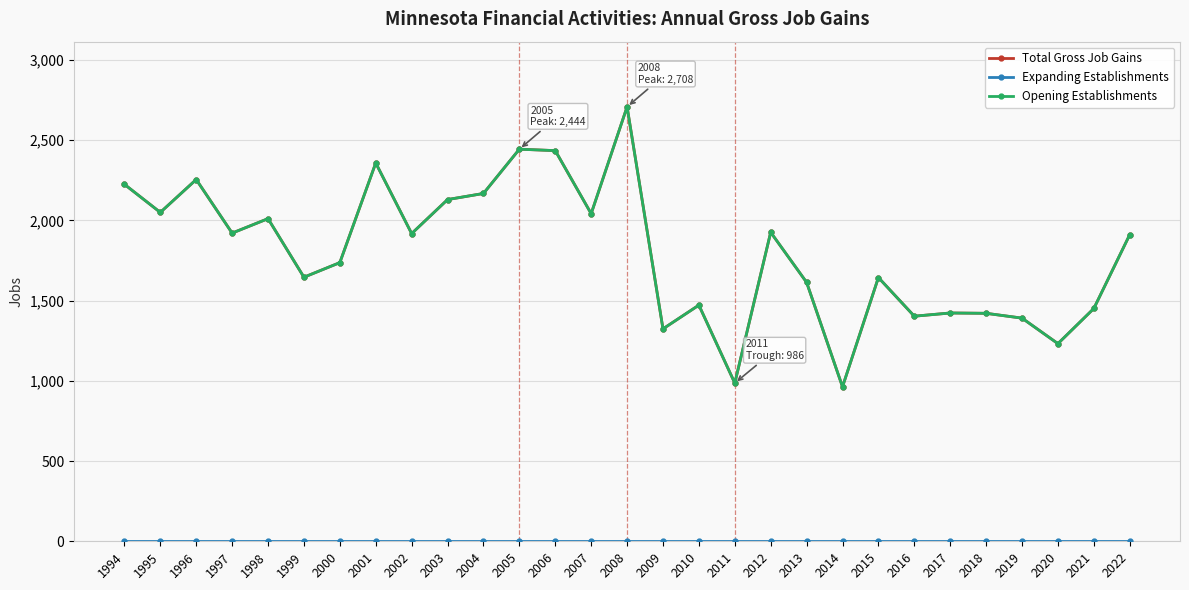

True or false: Opening Establishments and Total Gross Job Gains intersect in this chart.

False